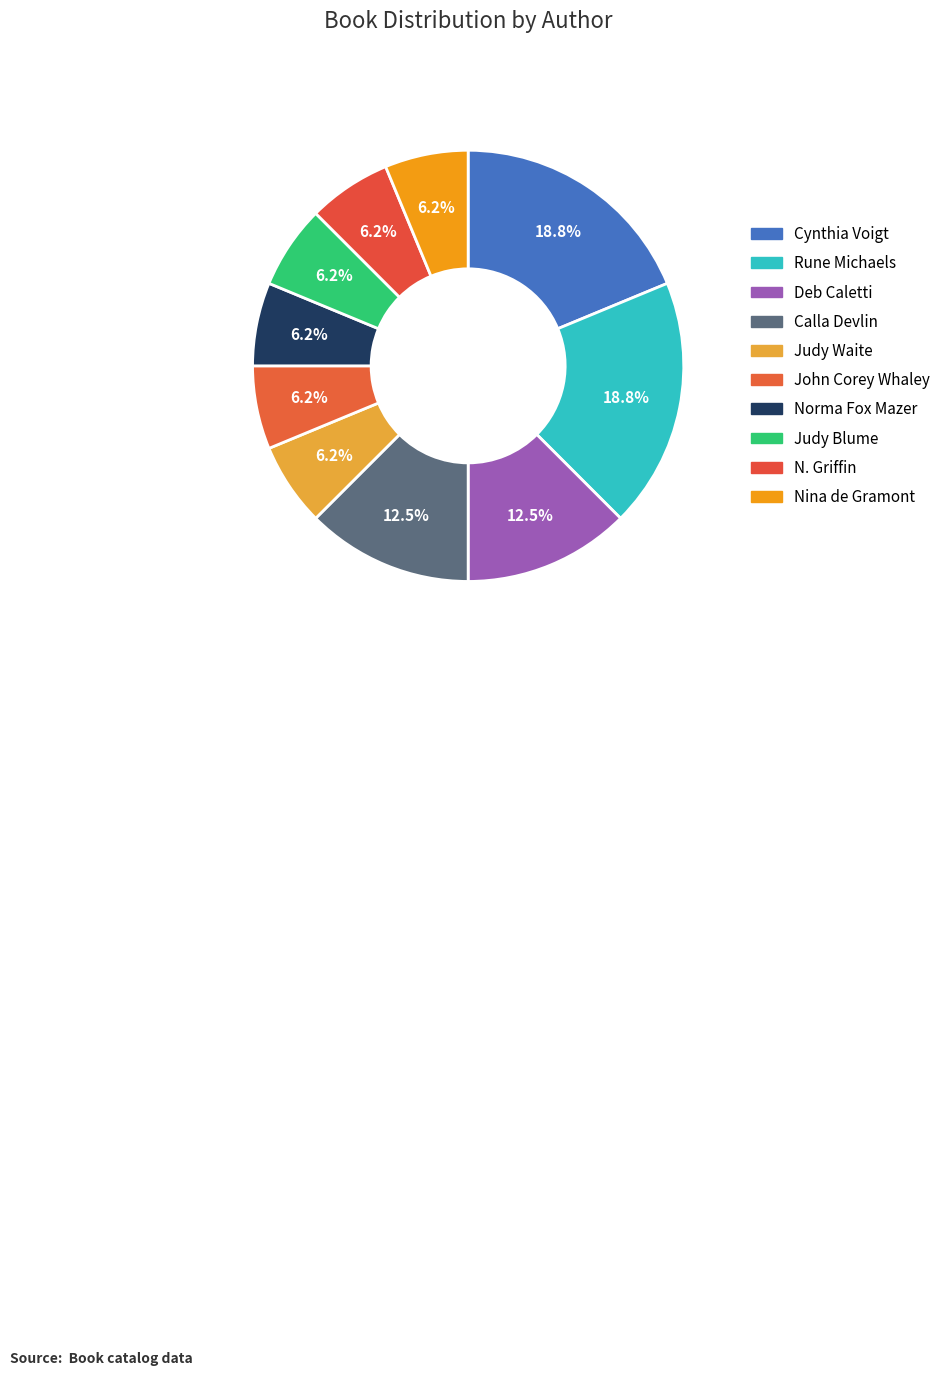

How many segments does this pie chart have?

10